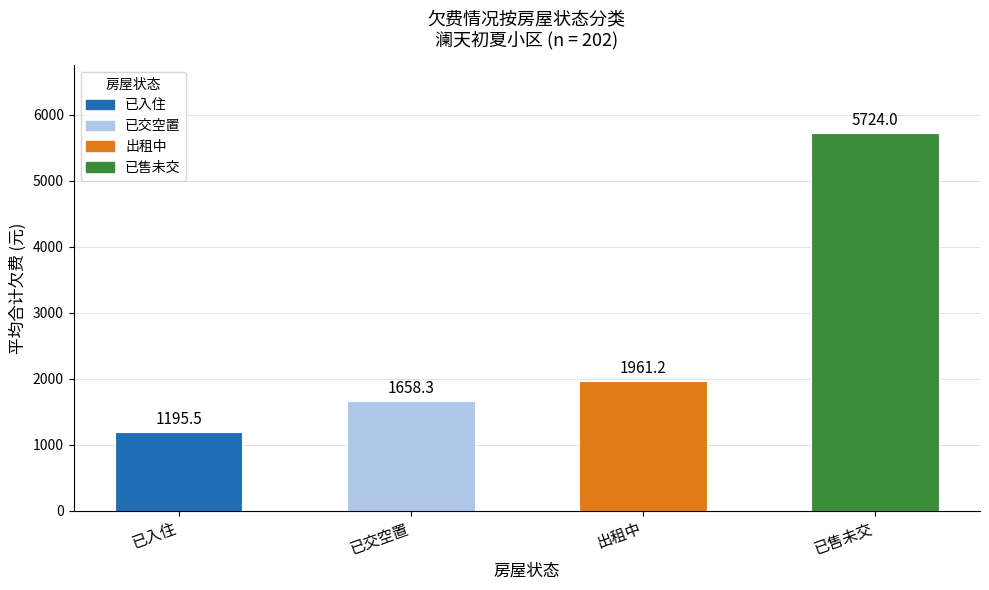

True or false: the data shows 1195.5 at 已入住.

True